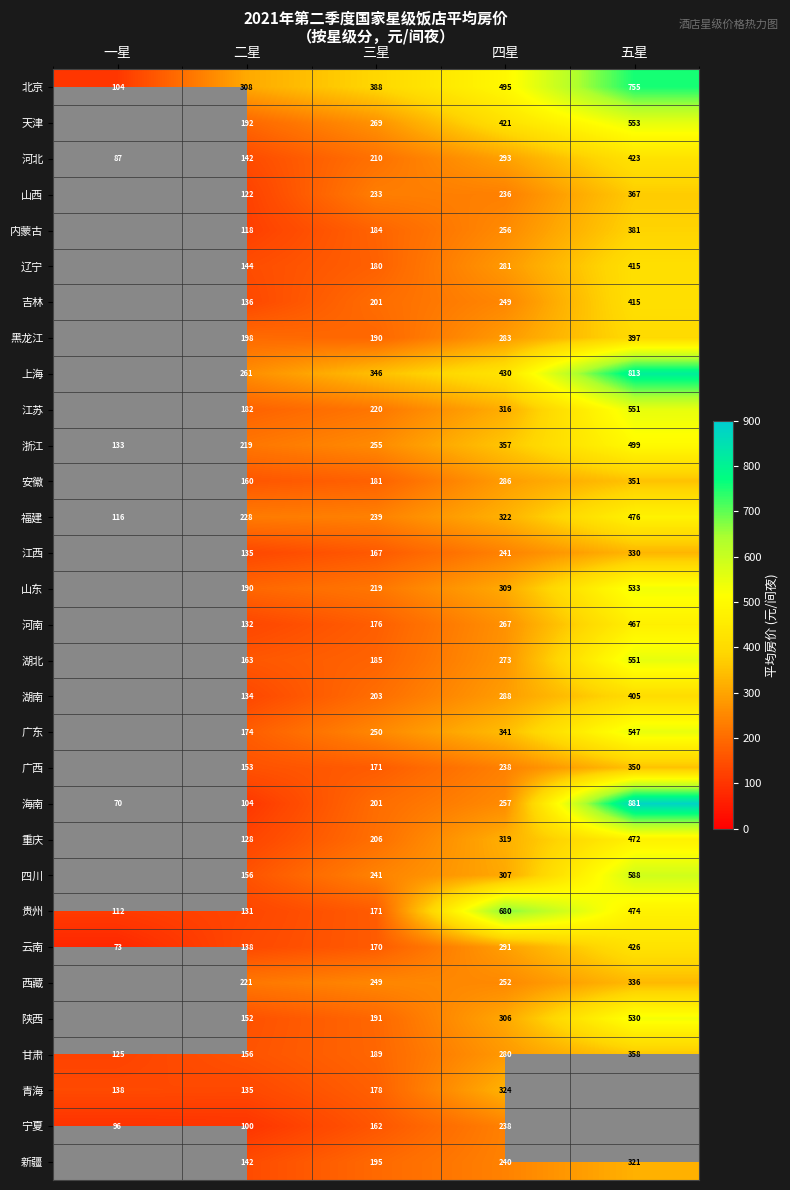

What is the total value across all series at 三星?

6620